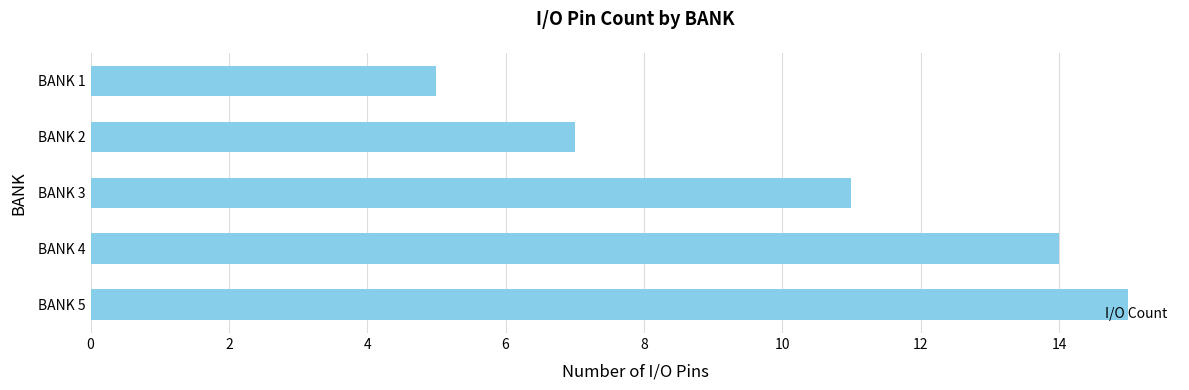

How many bars are there in total?

5